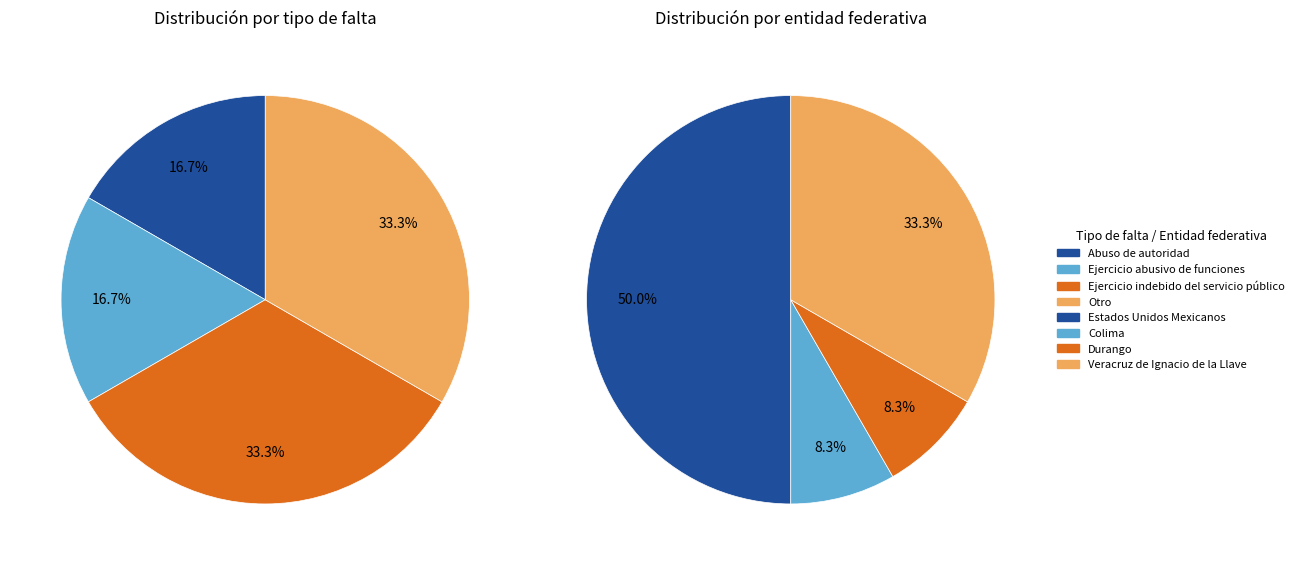

The Estados Unidos Mexicanos slice represents 57% of the pie. True or false?

False